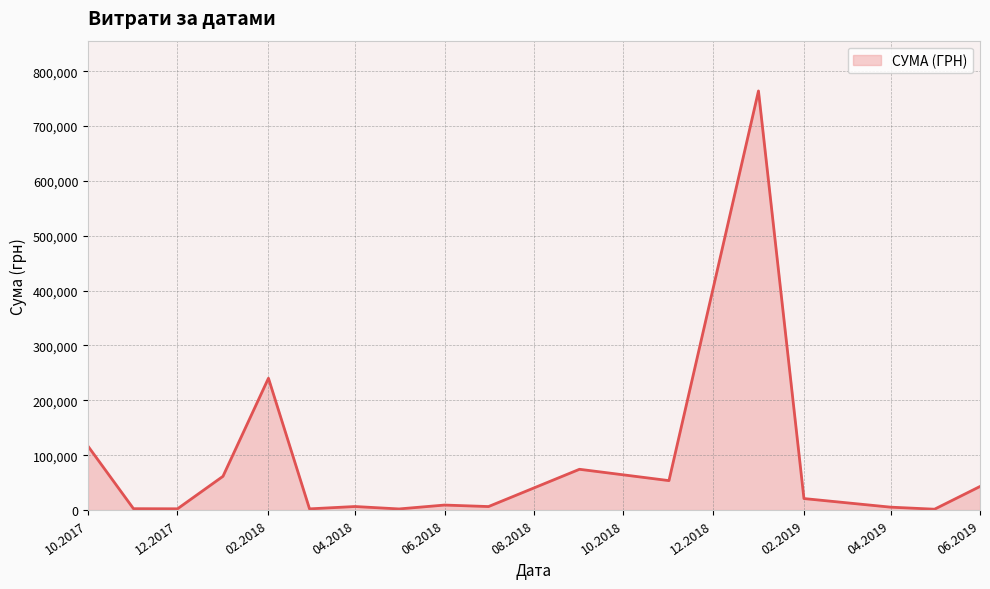

How many lines are shown in the chart?

1